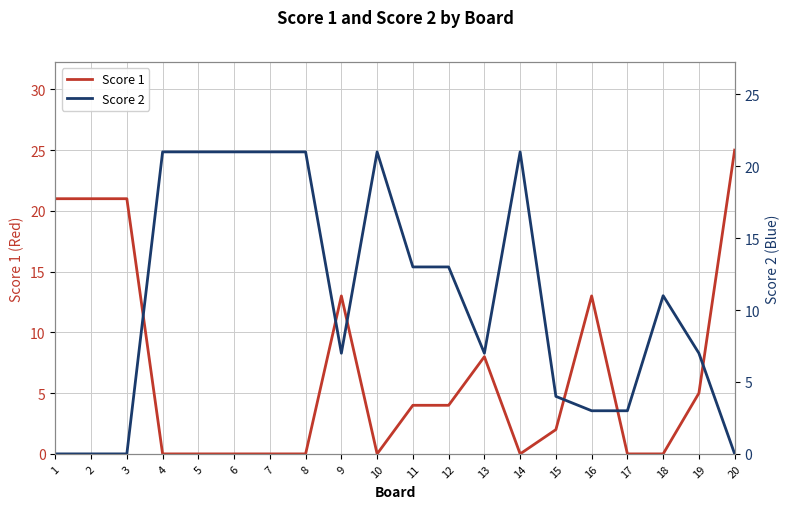

True or false: Score 1 has a value of 0 at 18.

True